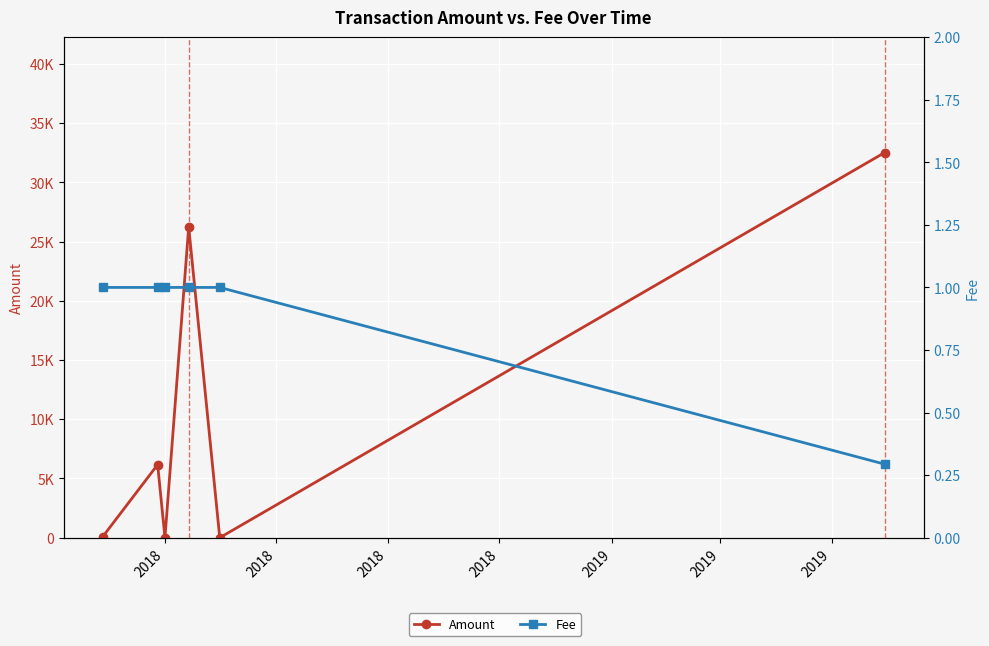

What is the spread (max minus min) of values at 2018?

99.0